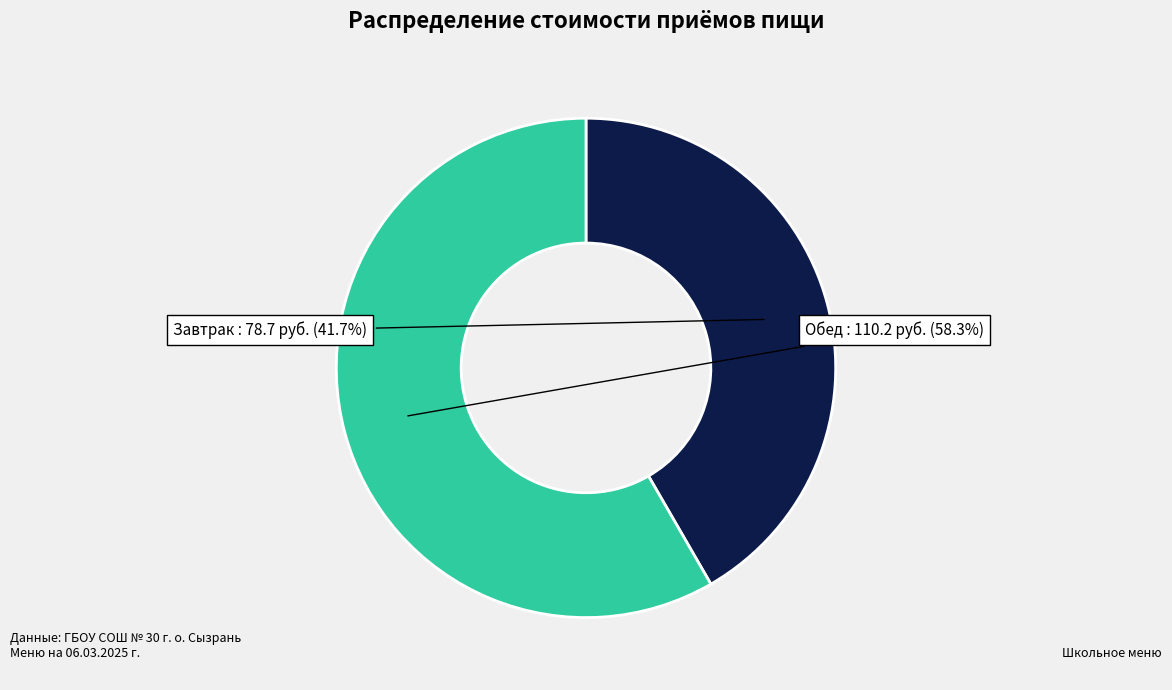

What is the largest slice in the pie chart?

Обед